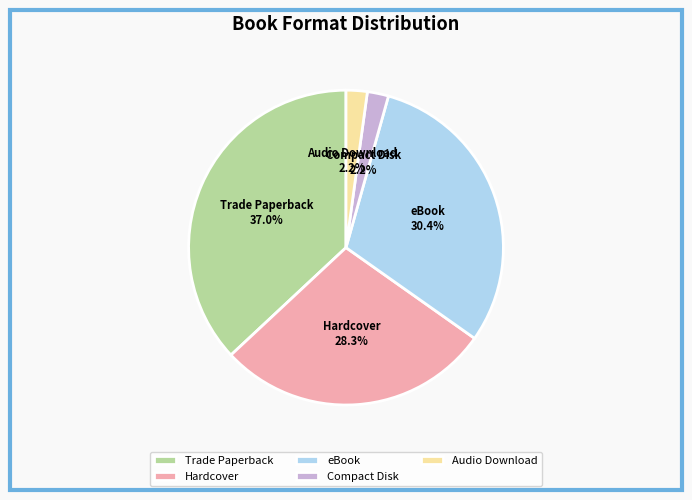

Which slice is the largest?

Trade Paperback